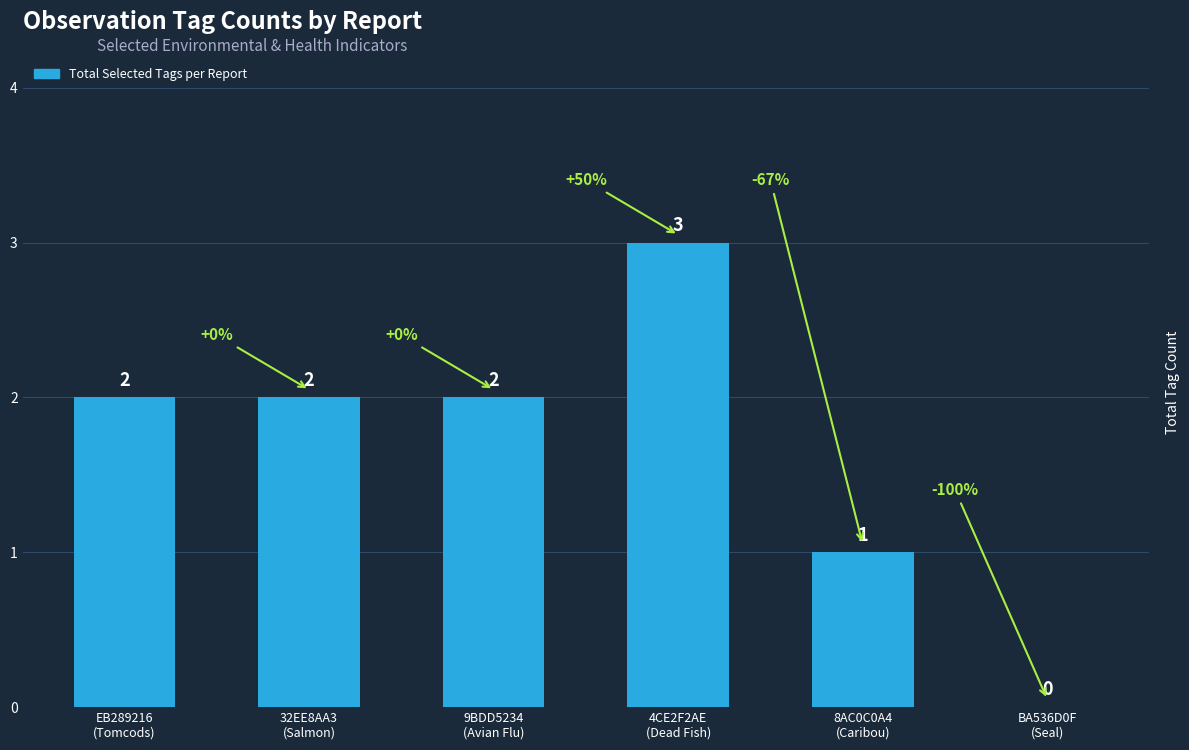

How many values are between 1 and 2?

4